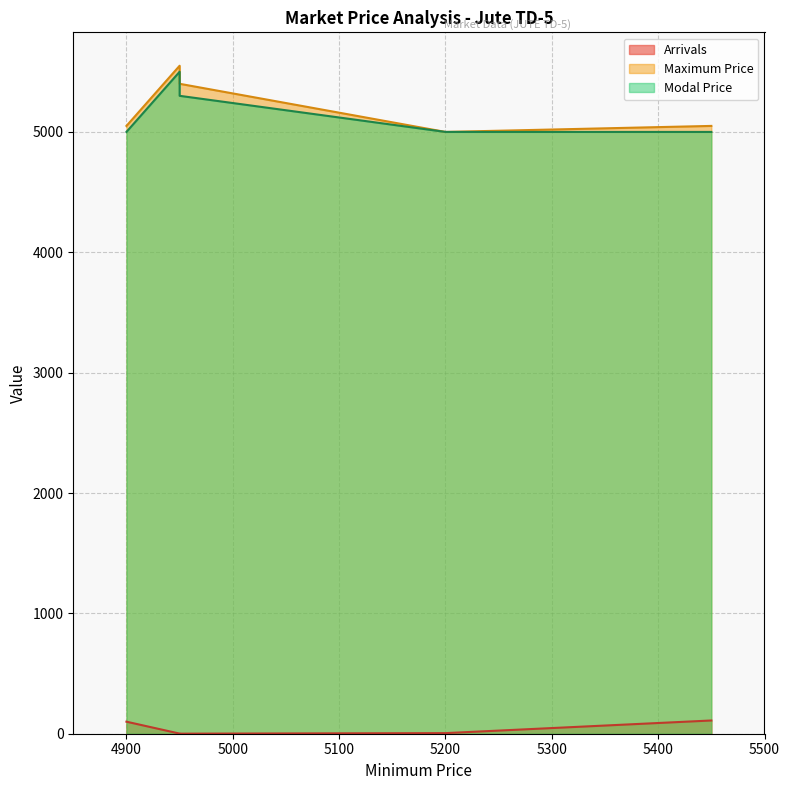

What is the value of the Arrivals point at the 5th from the left?

110.0